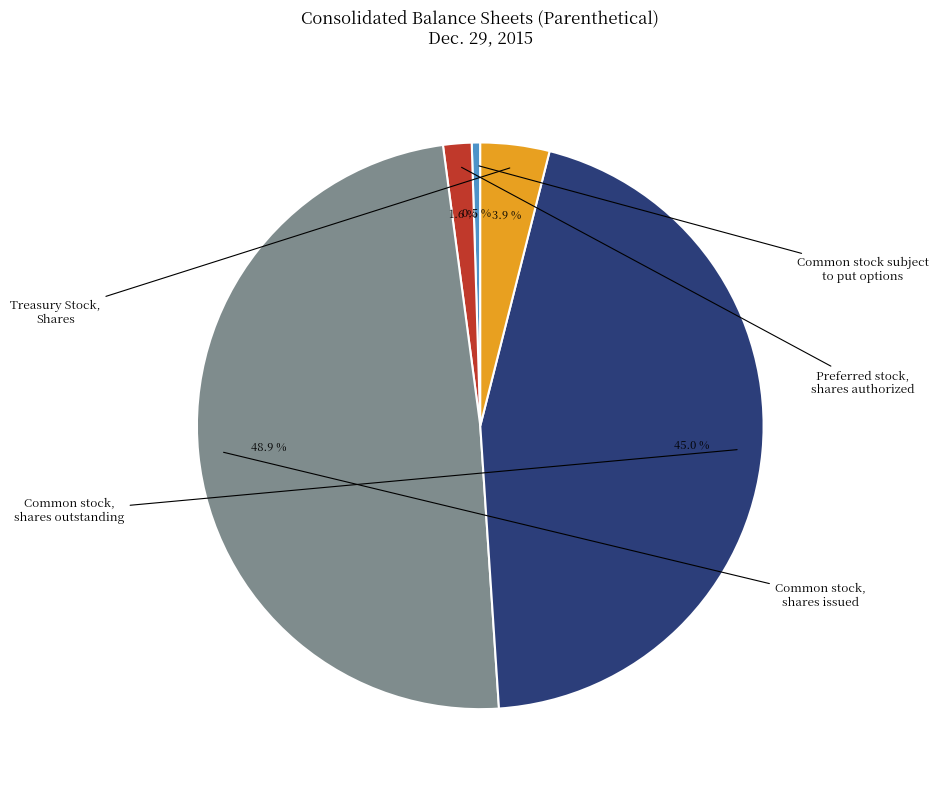

Is there a majority slice in this chart?

No